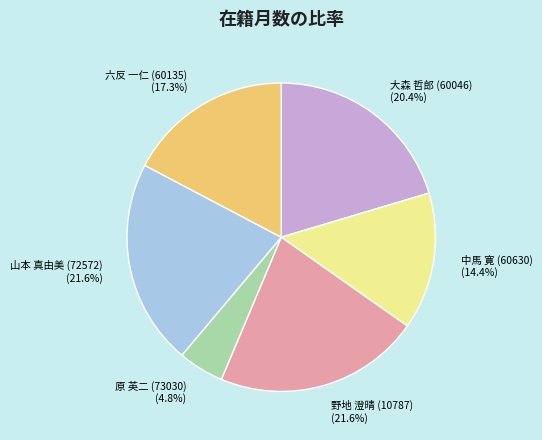

Is there a majority slice in this chart?

No